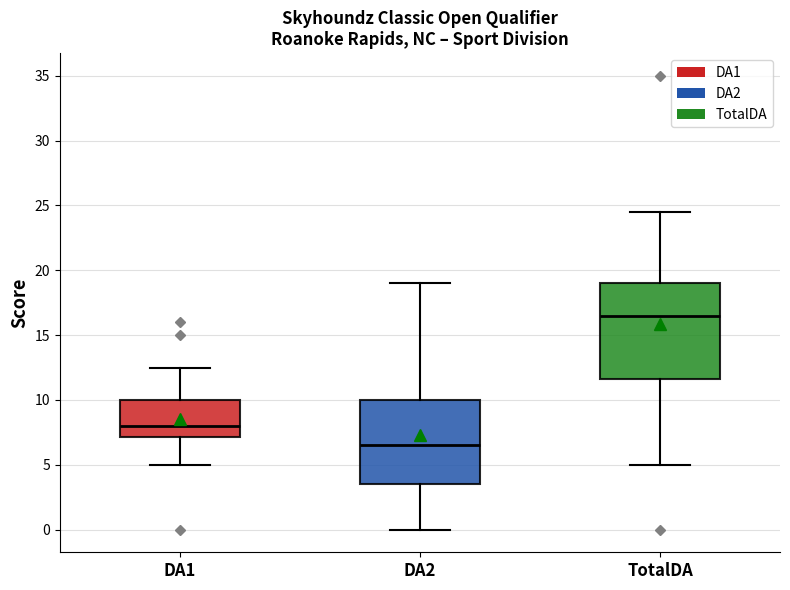

Reading left to right, transcribe this box plot: for each box, give where its median line is, the range the box spans, and where its two whiskers end, as read against the y-axis. The values are not printed on the chart, so give them approximately, as read against the axis.

DA1: median 8.0, box 7.0 to 10.0, whiskers 5.0 to 12.5
DA2: median 6.5, box 3.5 to 10.0, whiskers 0.0 to 19.0
TotalDA: median 16.5, box 11.5 to 19.0, whiskers 5.0 to 24.5